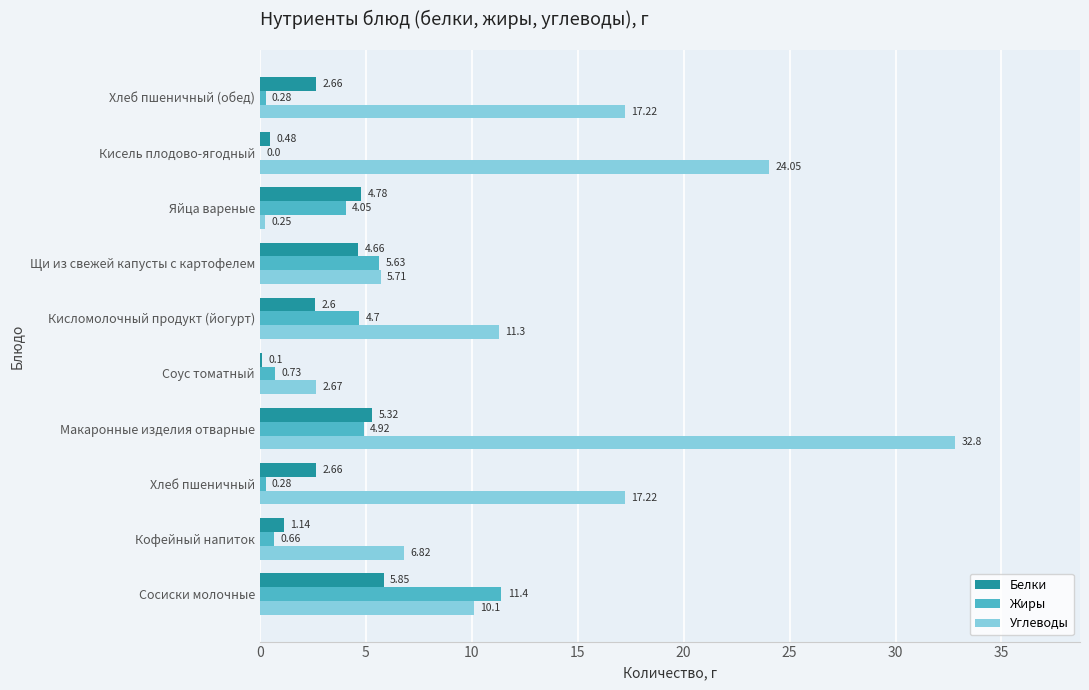

Is the value of Углеводы at Хлеб пшеничный (обед) greater than the value of Белки at Сосиски молочные?

Yes